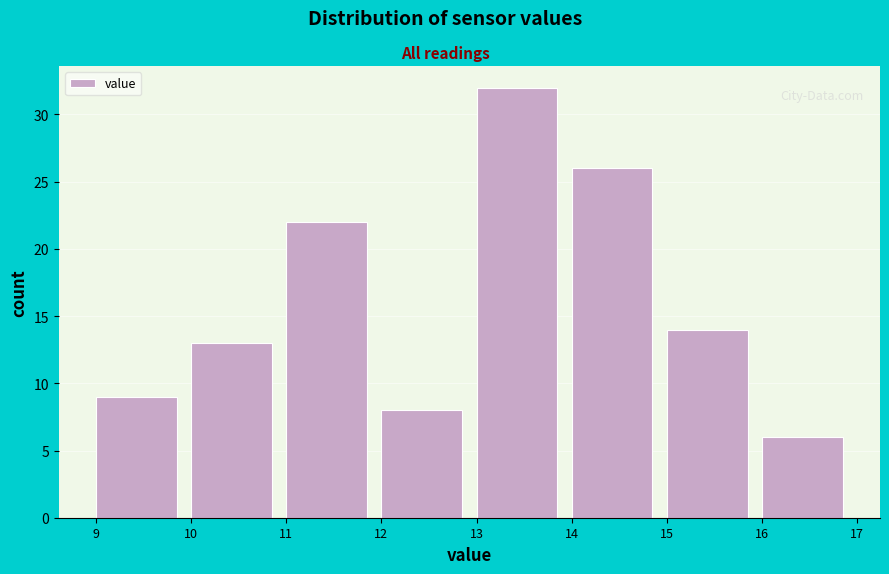

Which range on the x-axis has the tallest bar?

13 to 14